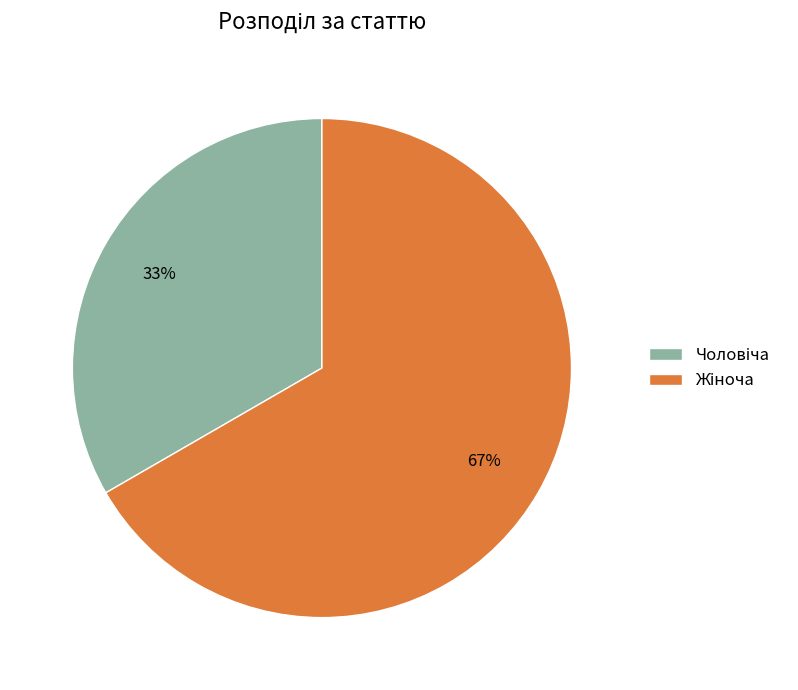

To the nearest percent, what is the average slice percentage?

50%